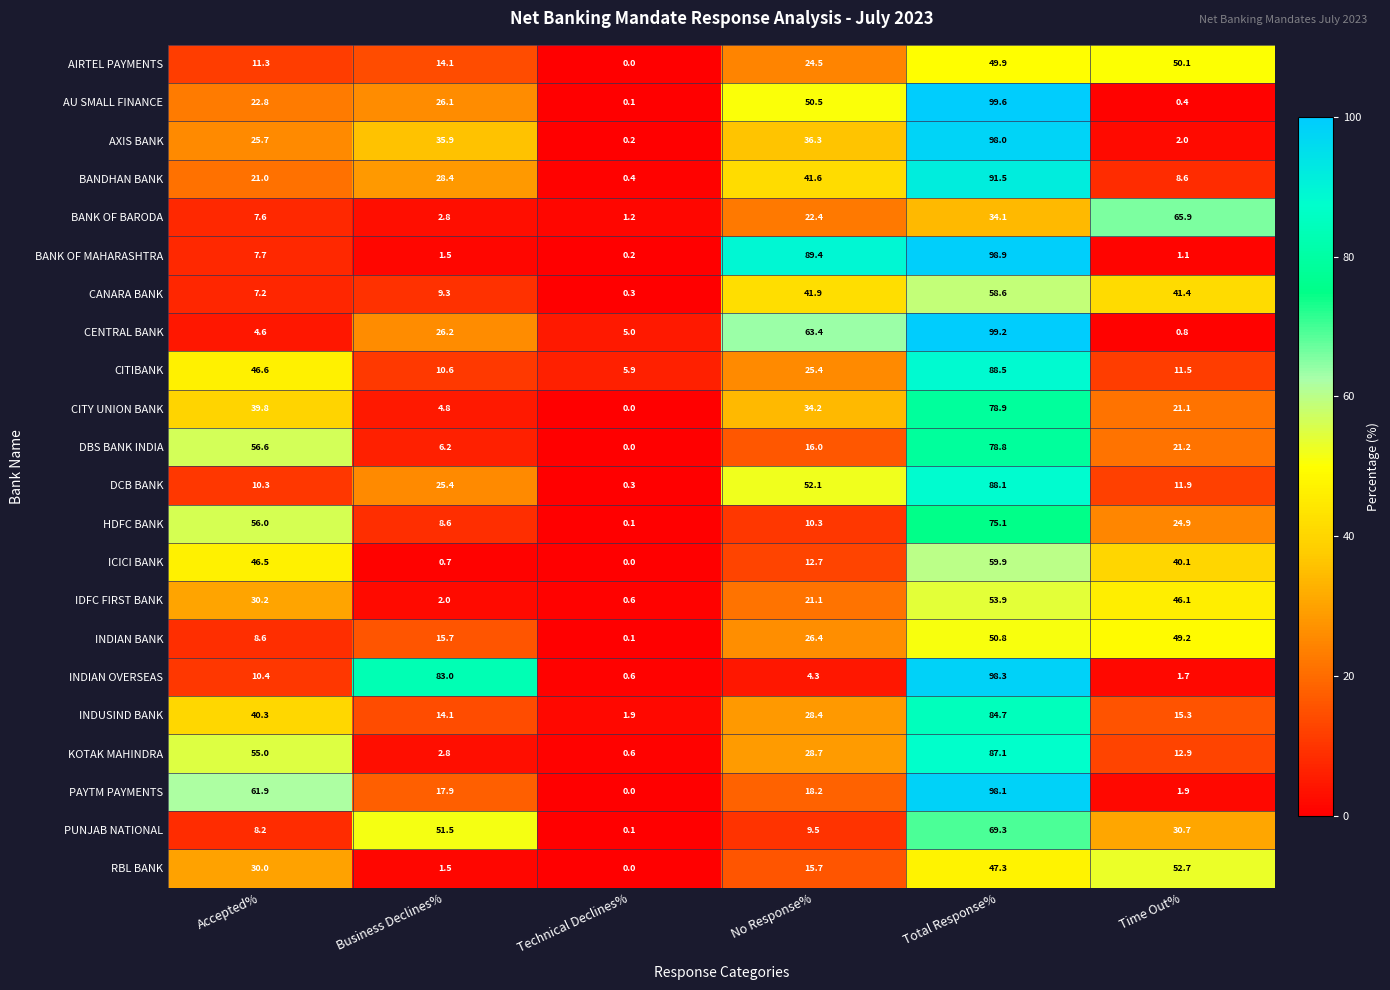

What is the difference between the maximum and second lowest values in the AIRTEL PAYMENTS series?

38.8